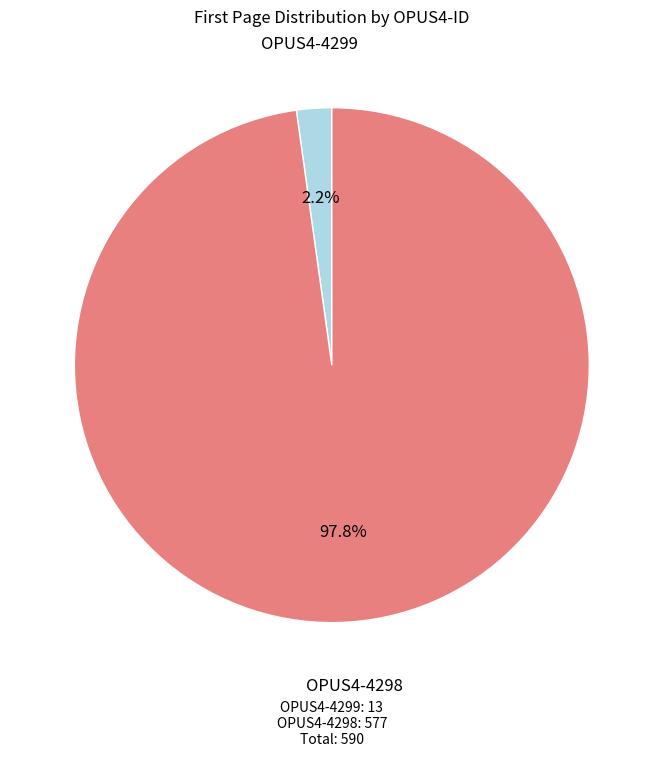

To the nearest percent, what percentage of the pie is OPUS4-4298?

98%